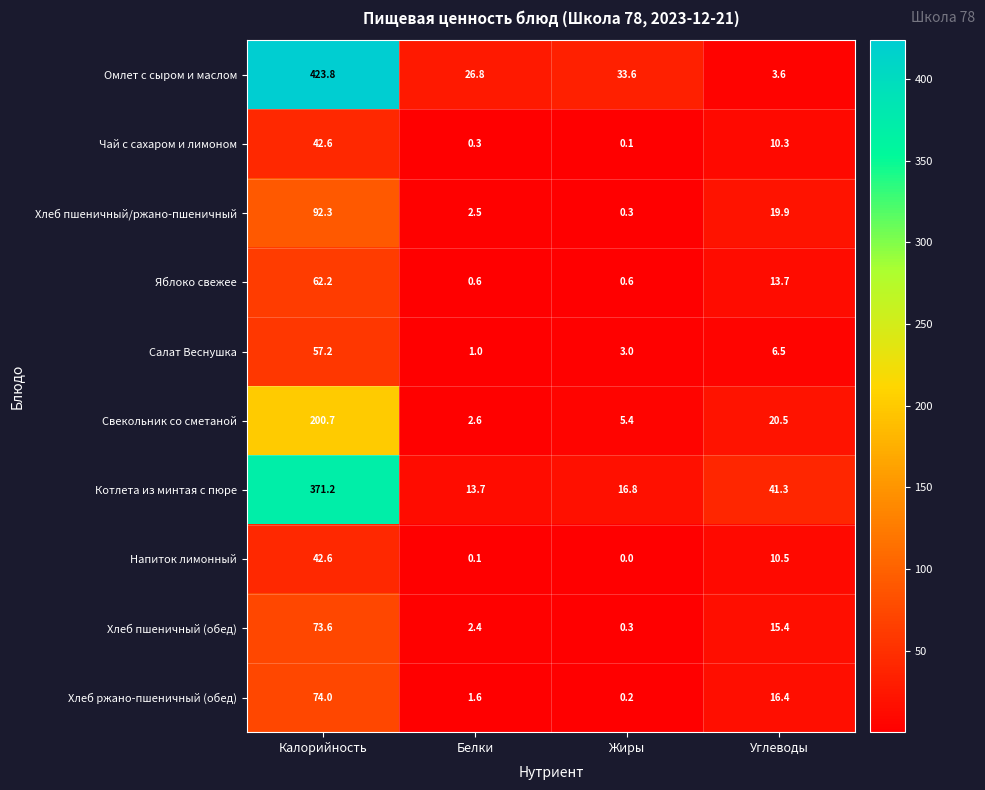

Rank the series at Углеводы from highest to lowest value.

Котлета из минтая с пюре, Свекольник со сметаной, Хлеб пшеничный/ржано-пшеничный, Хлеб ржано-пшеничный (обед), Хлеб пшеничный (обед), Яблоко свежее, Напиток лимонный, Чай с сахаром и лимоном, Салат Веснушка, Омлет с сыром и маслом